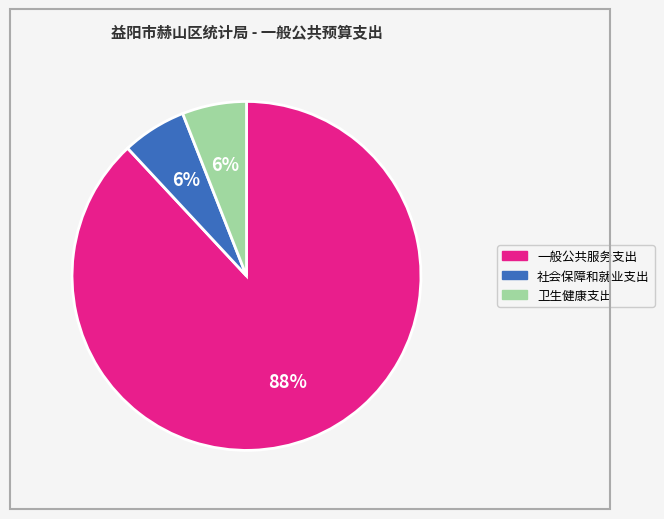

How many segments does this pie chart have?

3